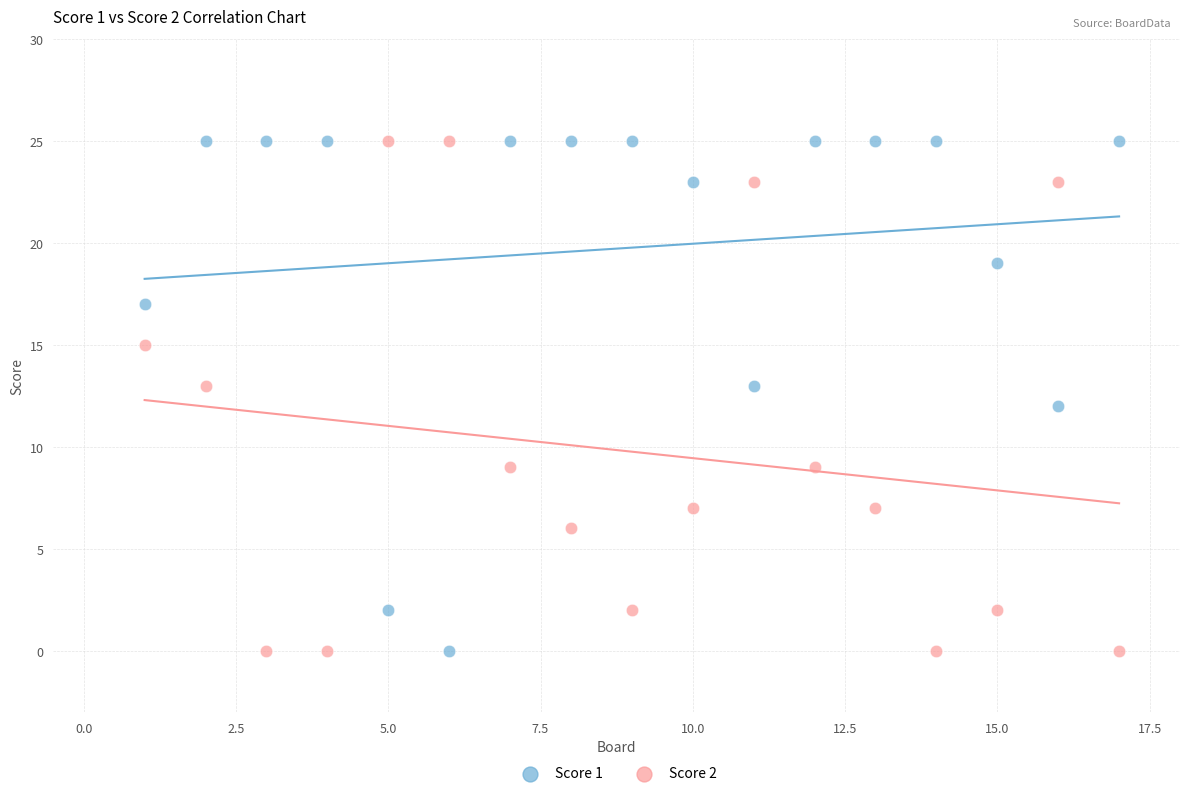

What is the X range (max minus min) for the scatter plot?

16